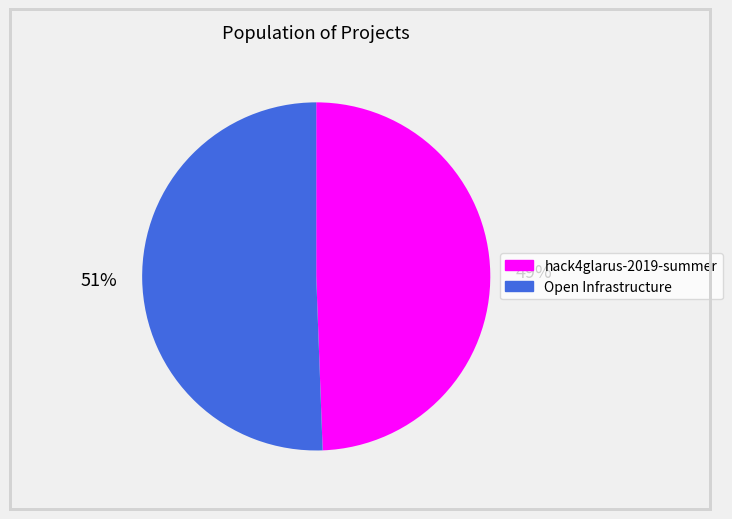

Does any single category account for the majority?

Yes